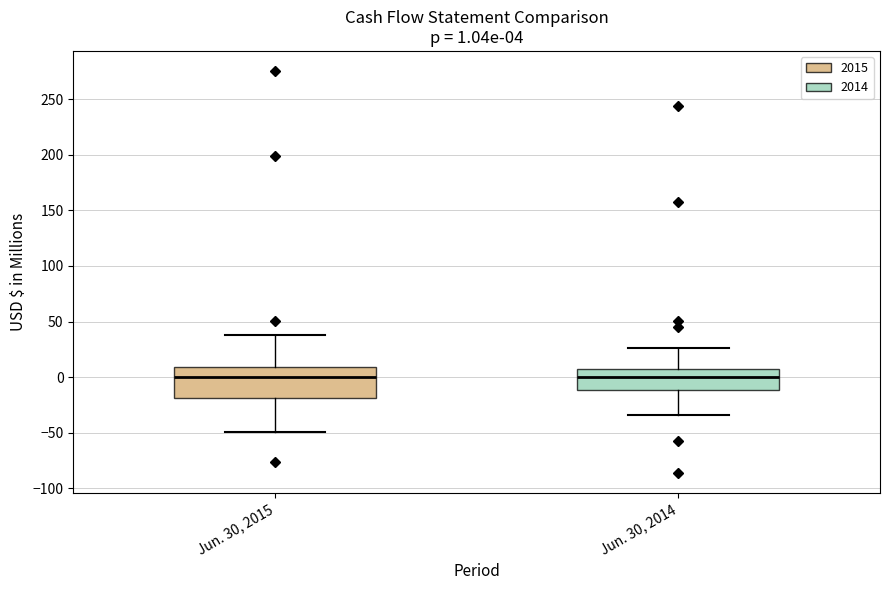

Comparing the boxes themselves (not the whiskers), which one is the tallest?

Jun. 30, 2015